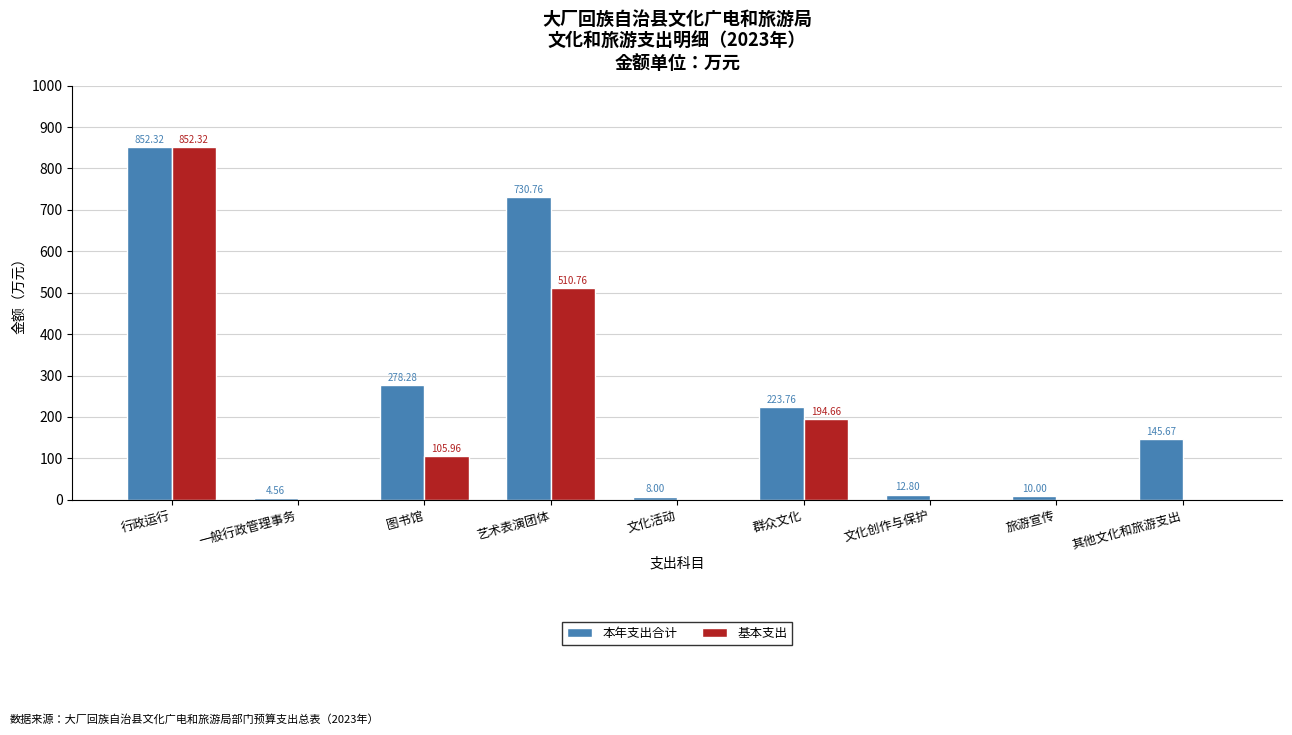

The 本年支出合计 series shows 278.3 at 图书馆. True or false?

True